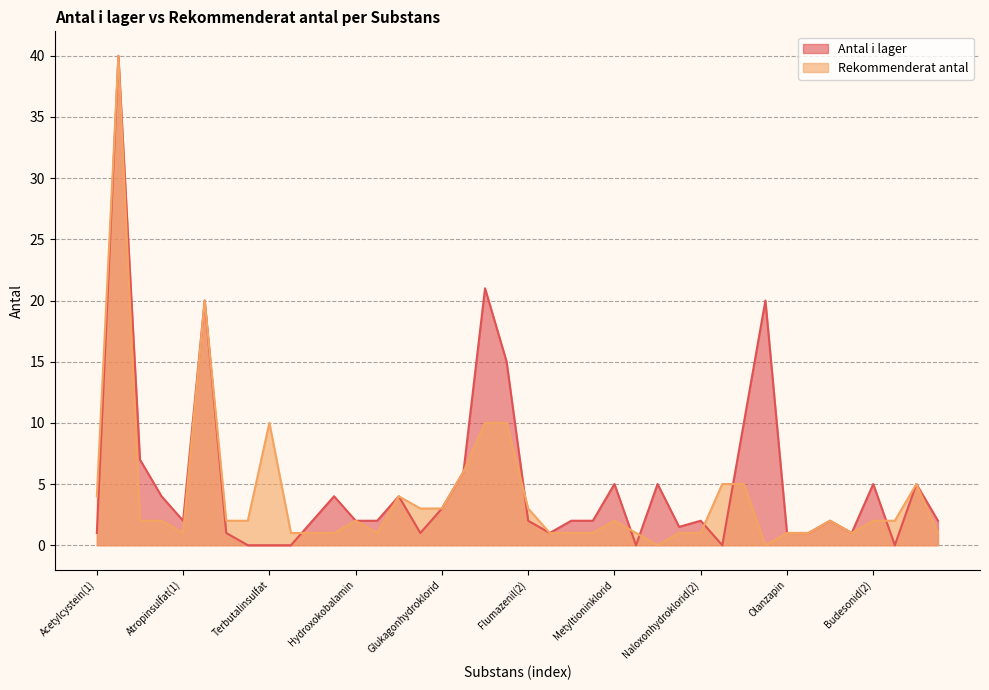

Rank the series by their average value, from lowest to highest.

Rekommenderat antal, Antal i lager